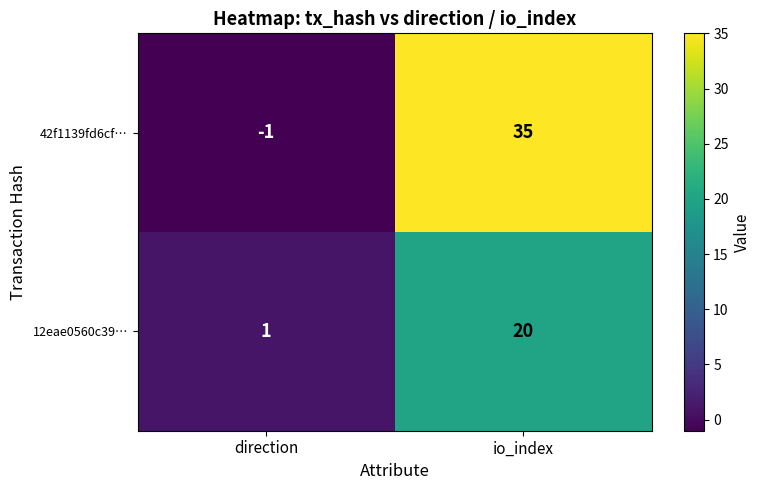

List the series in order of their peak value, lowest first.

12eae0560c39…, 42f1139fd6cf…